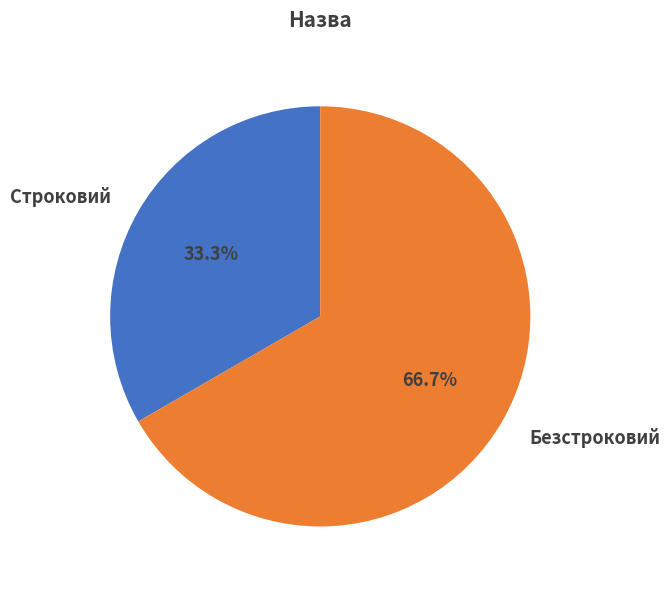

Count the number of slices in the pie.

2